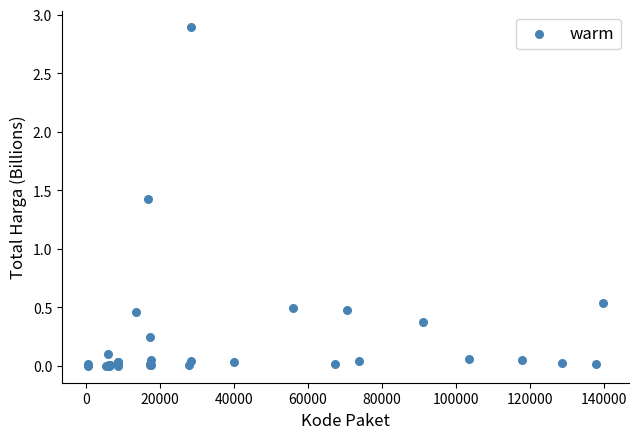

What Y value in the scatter plot is closest to 1?

1.4